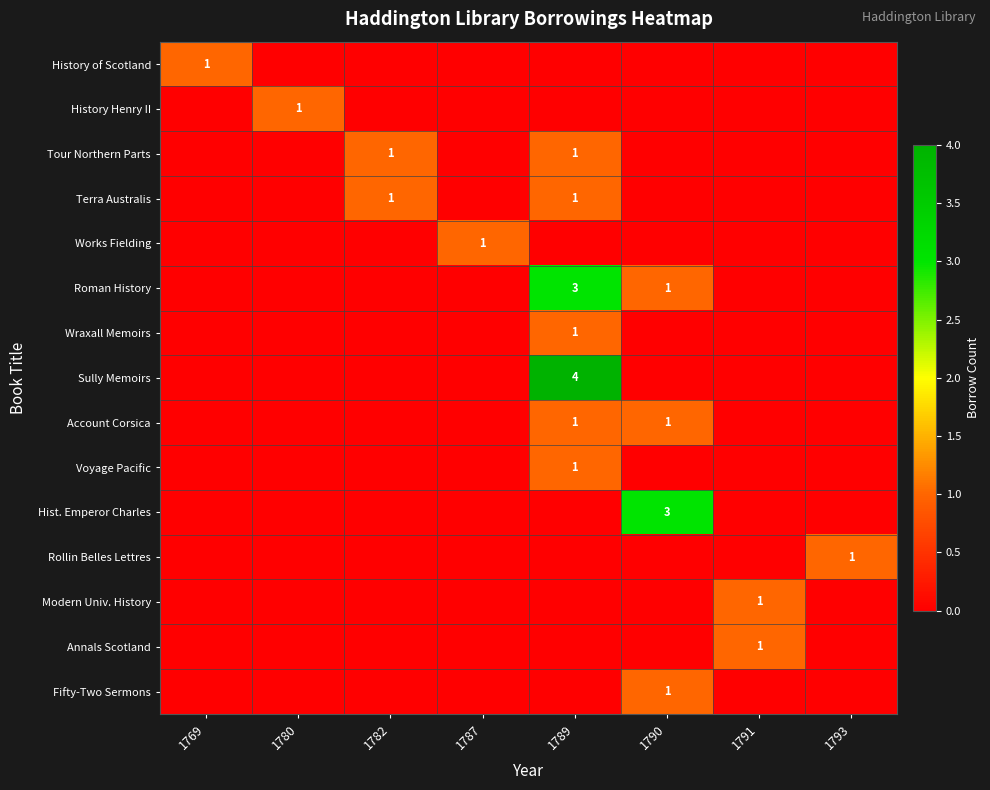

Between 1780 and 1789, which is larger?

1780